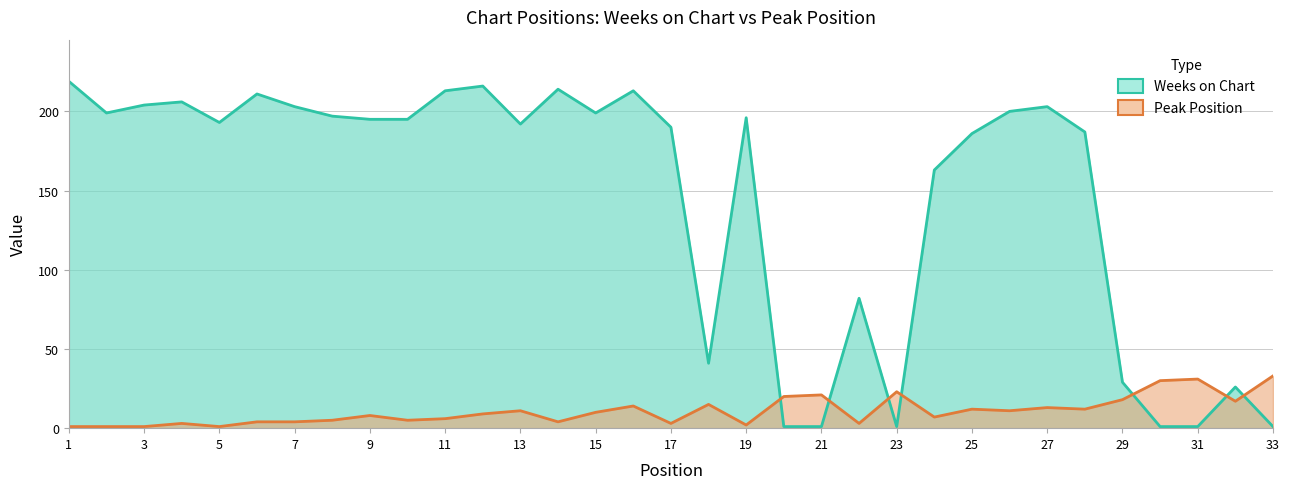

Is it true that Weeks on Chart equals 0 at 19?

False